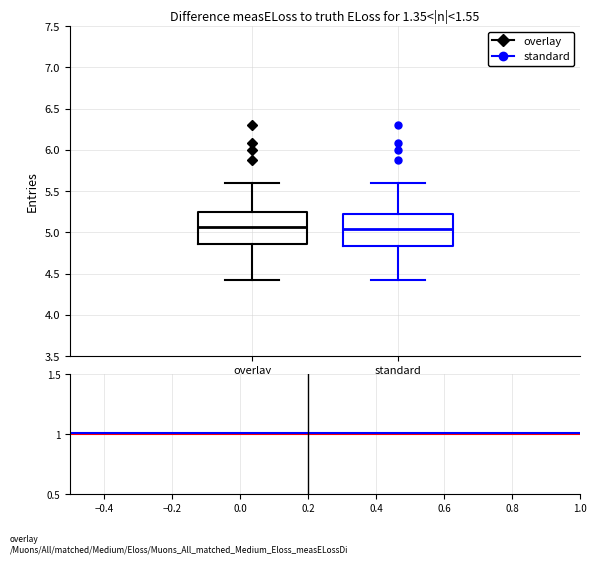

Where does the lower whisker of the box for overlay end on the y-axis? The values are not printed on the chart, so give them approximately, as read against the axis.

4.40